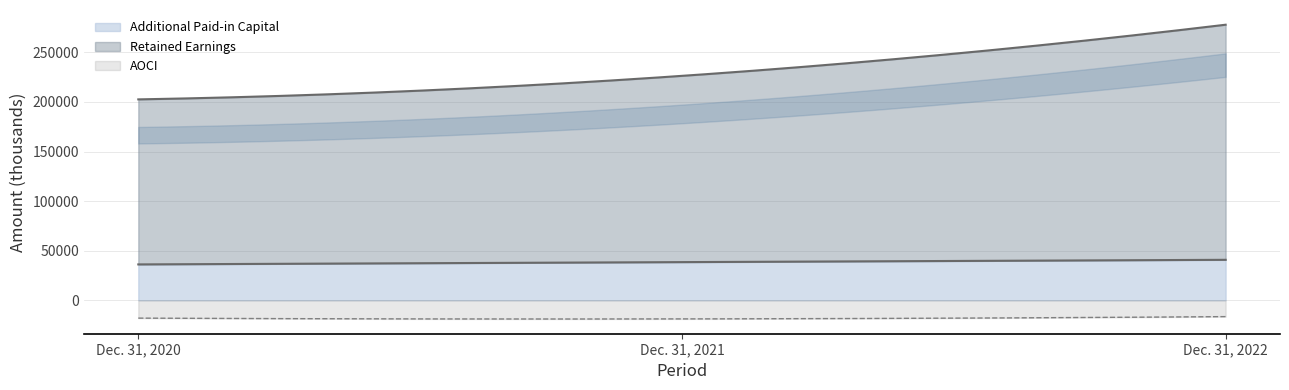

True or false: AOCI and Additional Paid-in Capital intersect in this chart.

False